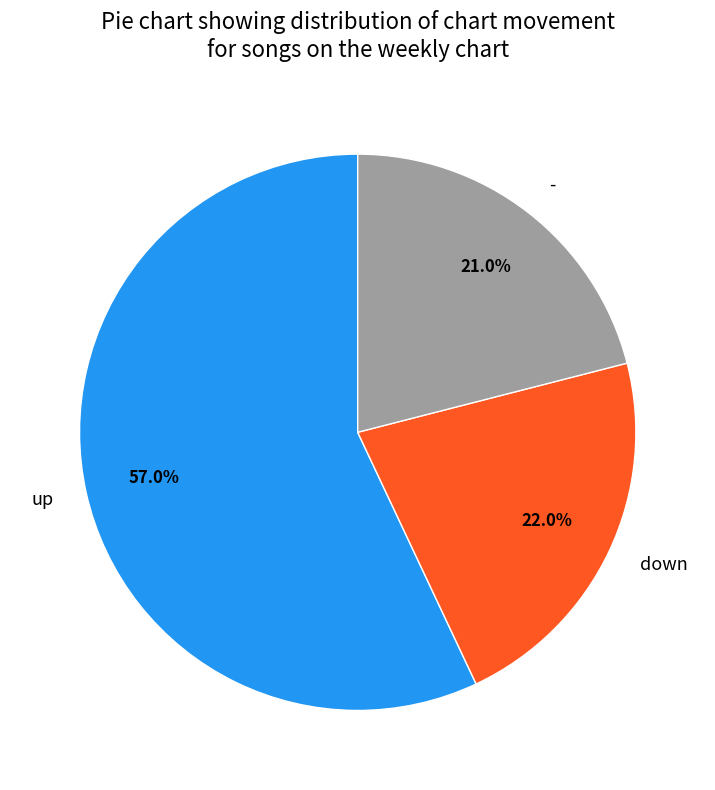

Count the number of slices in the pie.

3